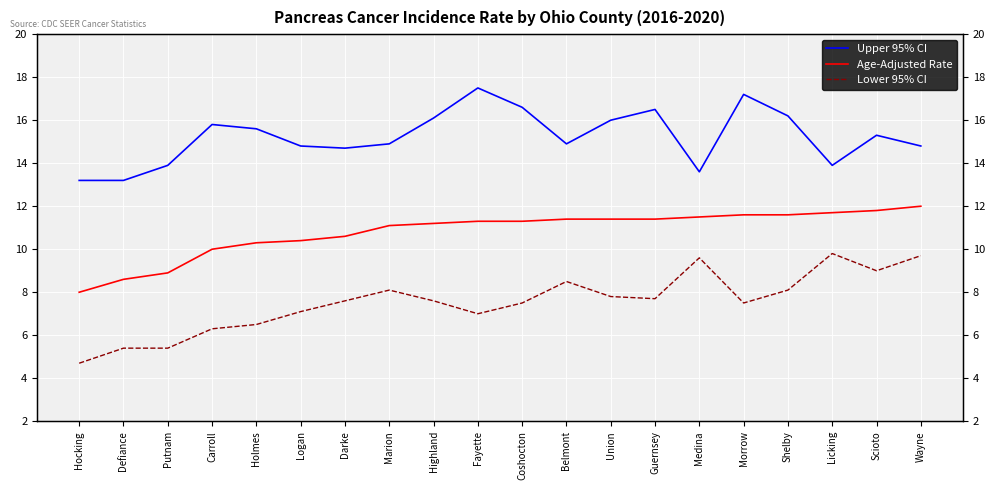

Which series has the largest total across all categories?

Upper 95% CI